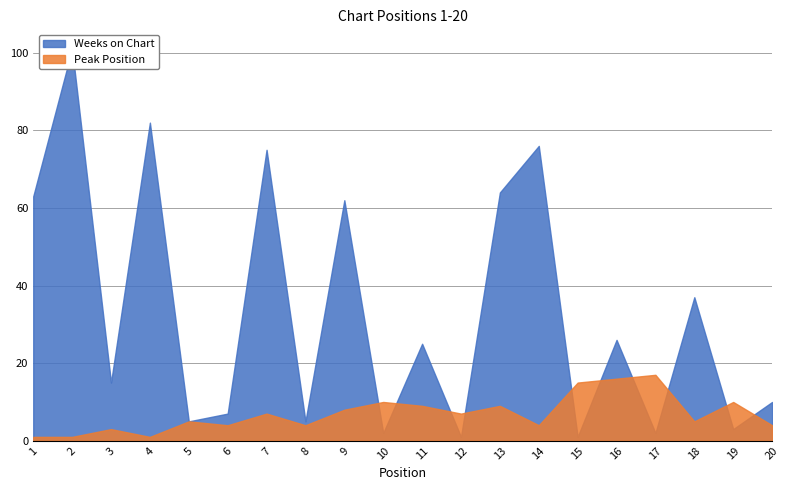

How many distinct data groups are displayed?

2